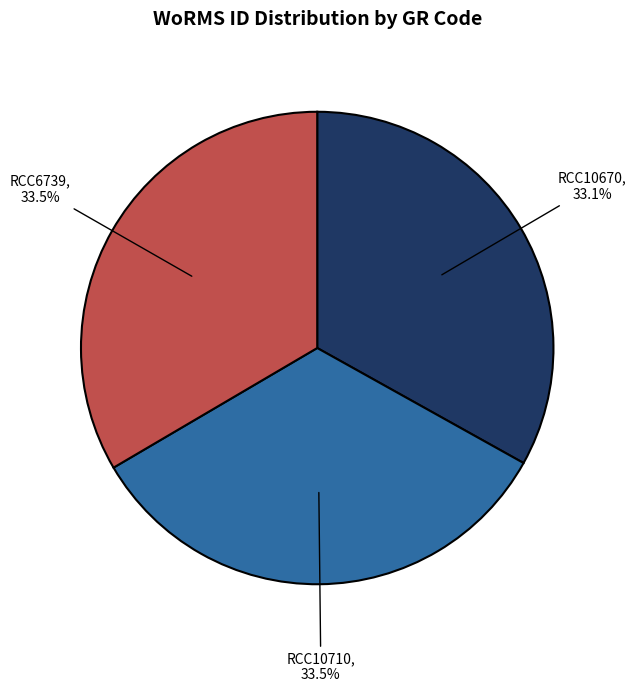

Approximately how many times larger is the value at RCC10670 compared to RCC6739?

1.0